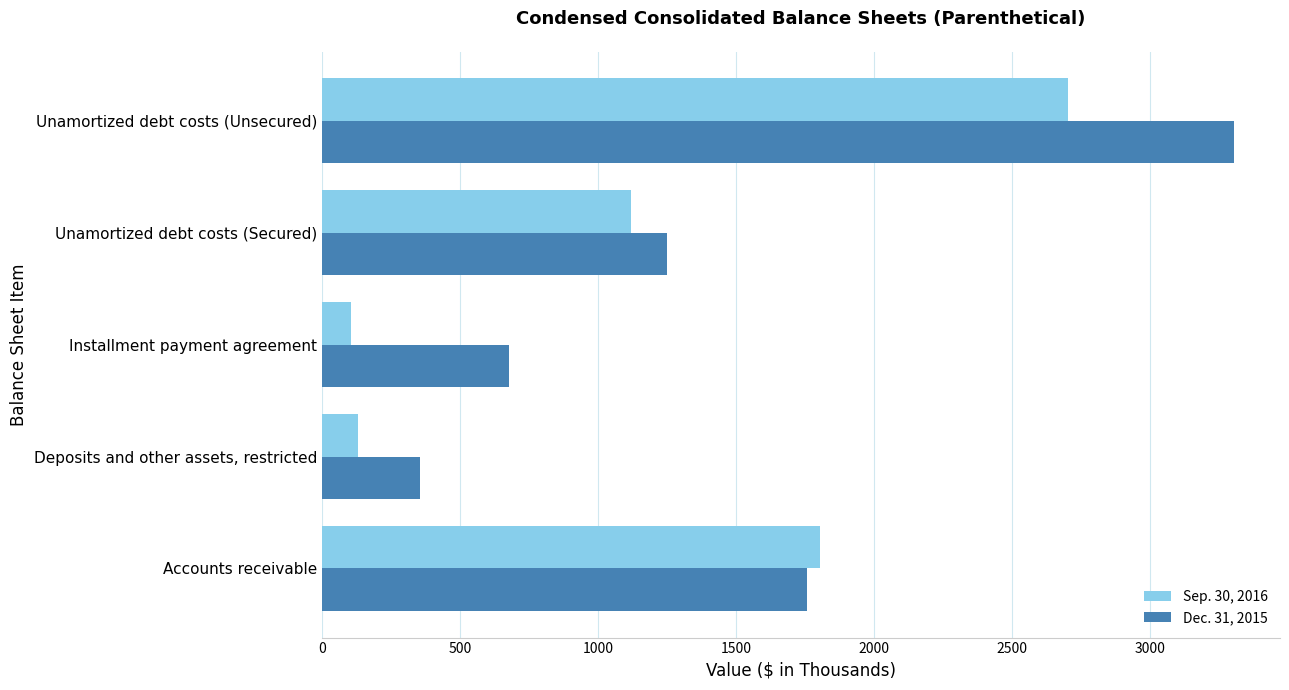

Which label corresponds to the largest value in the chart?

Unamortized debt costs (Unsecured)